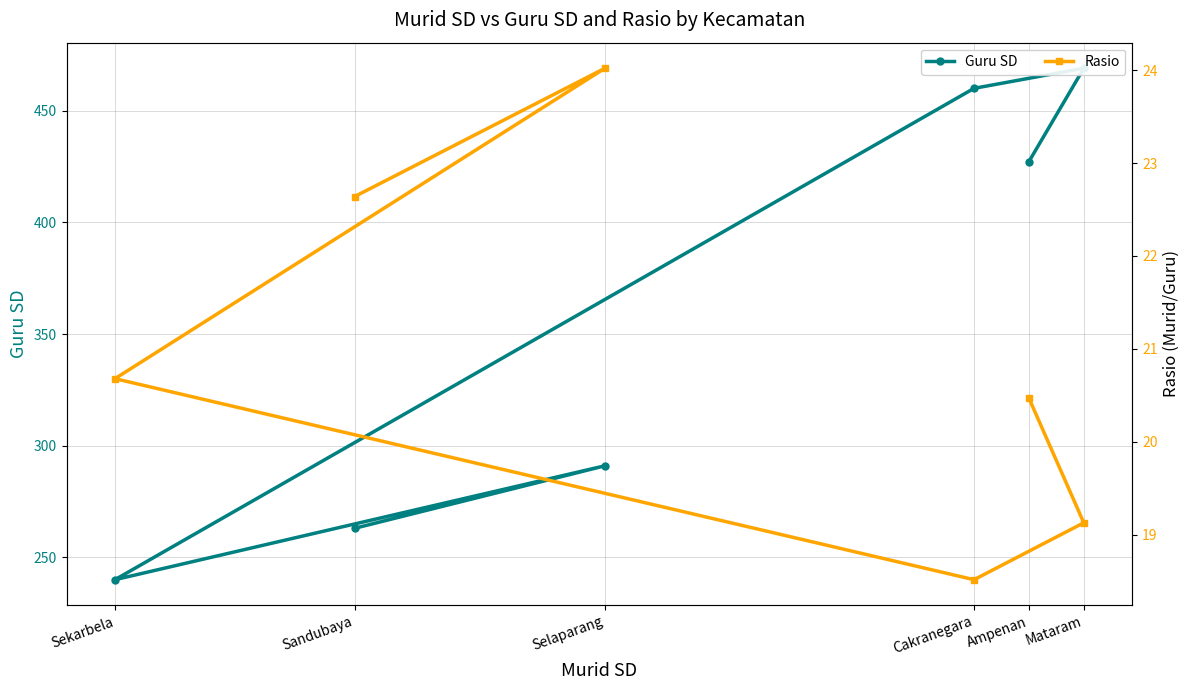

At how many categories does at least one series exceed 59?

6